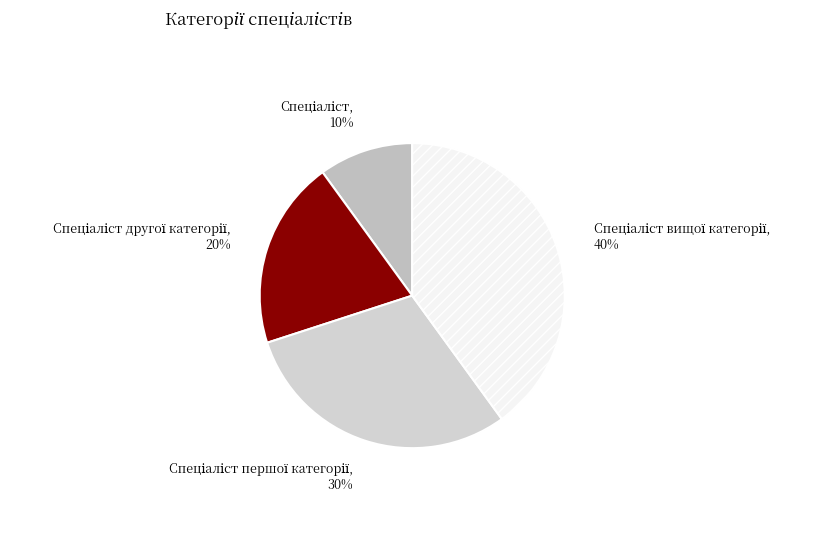

Is there a majority slice in this chart?

No